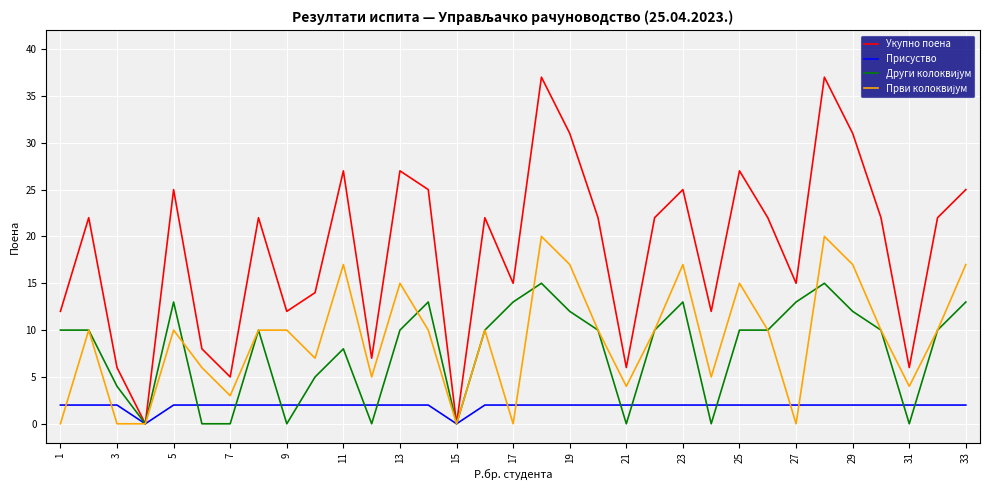

What is the maximum value shown in the chart?

37